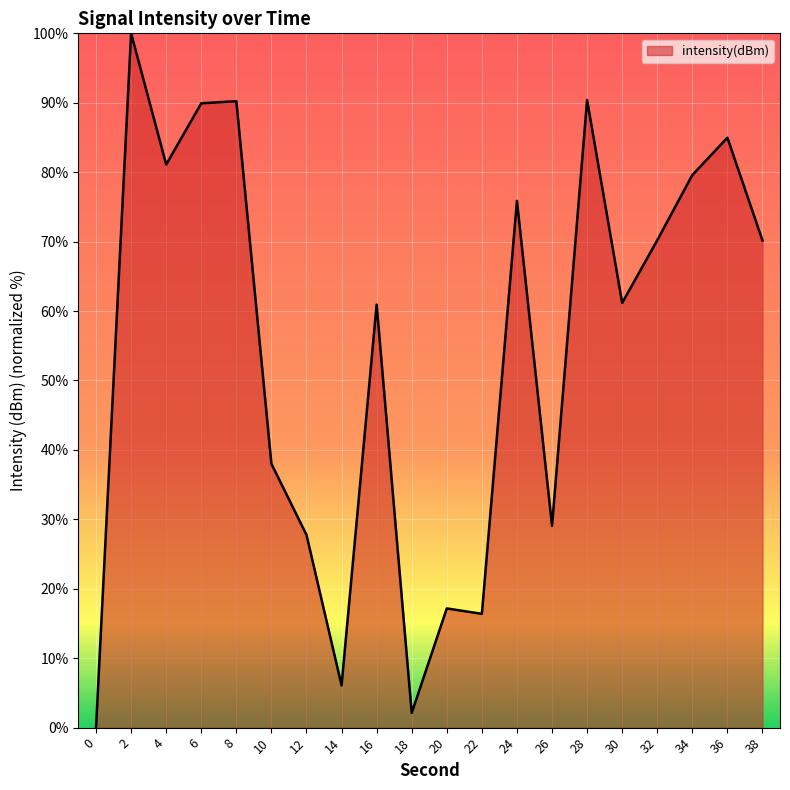

How many lines are shown in the chart?

1